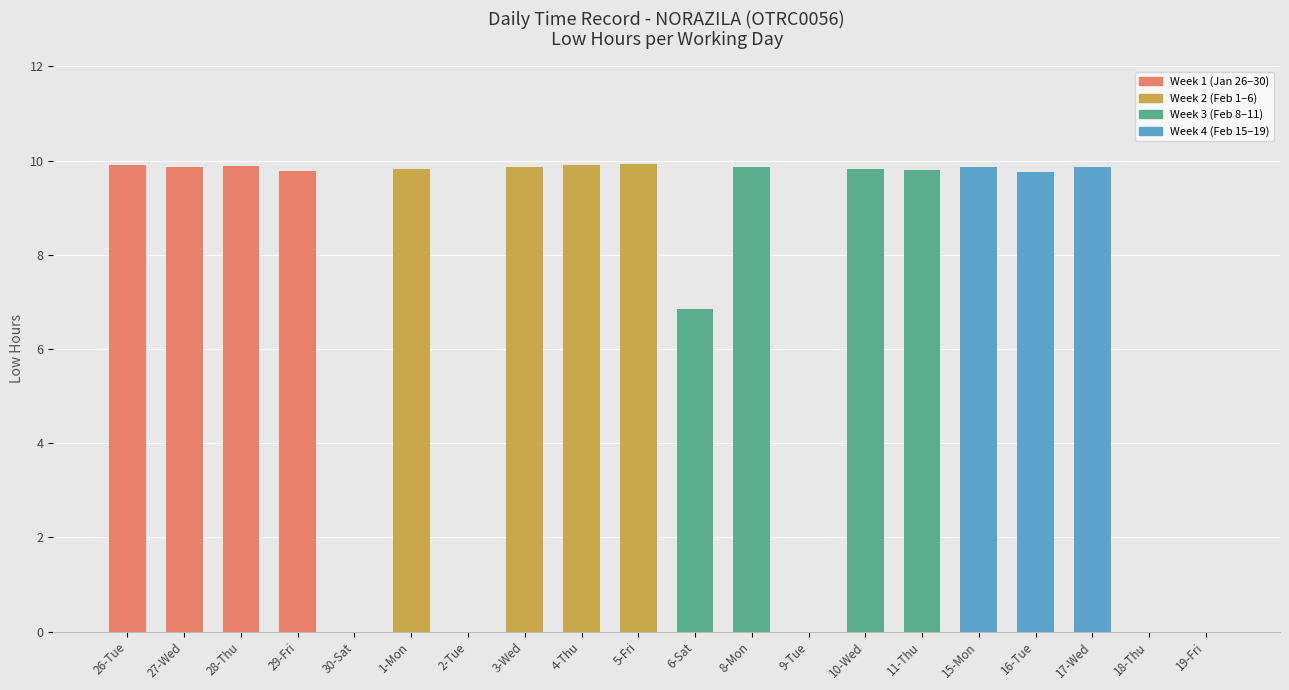

How many data points are above 9?

14